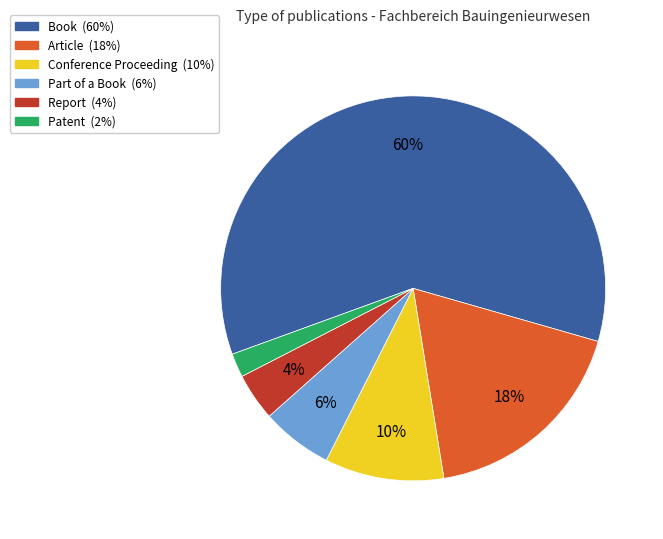

How many slices are in this pie chart?

6